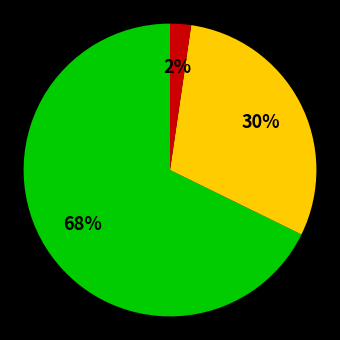

Does any single category account for the majority?

Yes